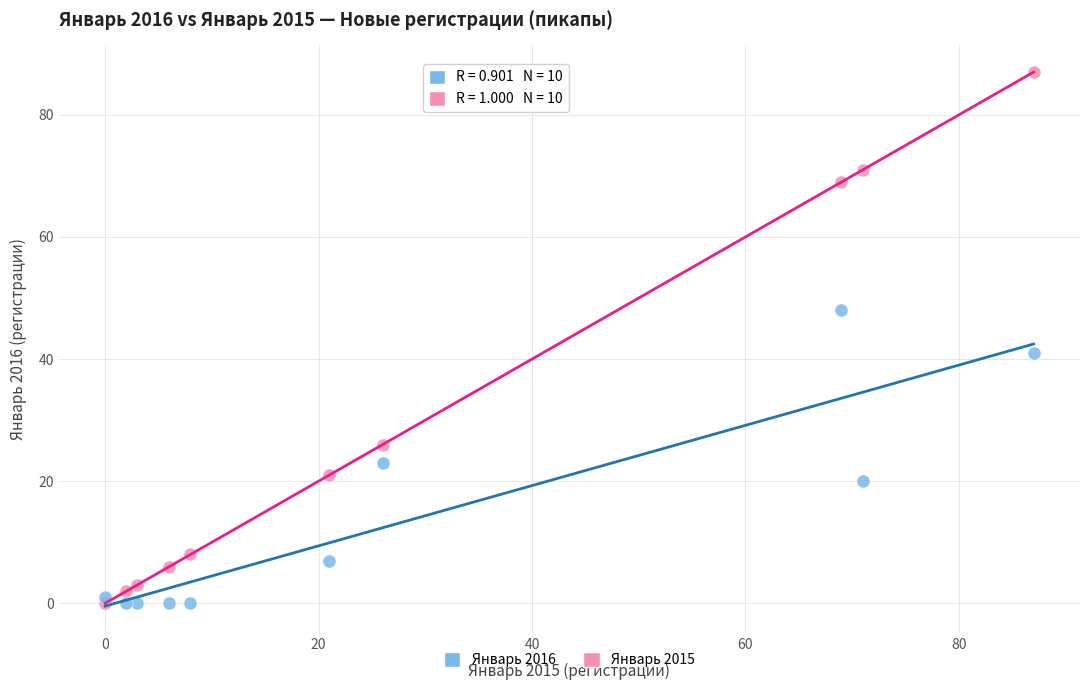

Which series has the largest Y range (max minus min)?

Январь 2015